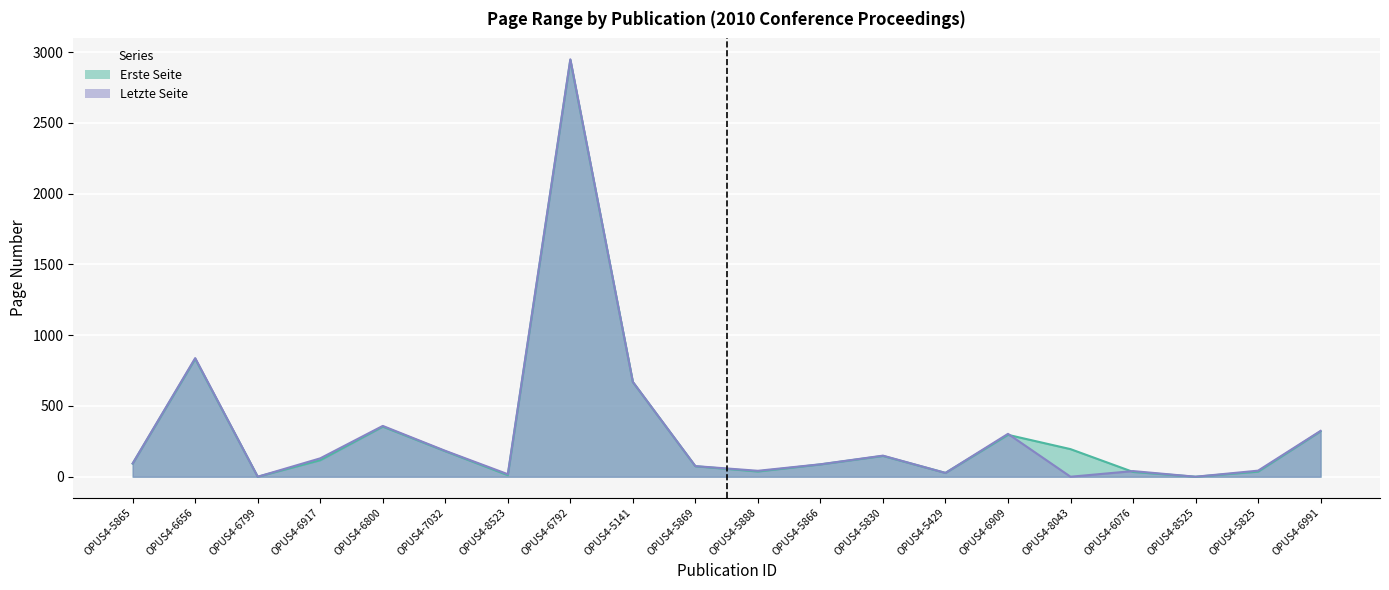

Which has a higher value, OPUS4-6656 or OPUS4-5429?

OPUS4-6656